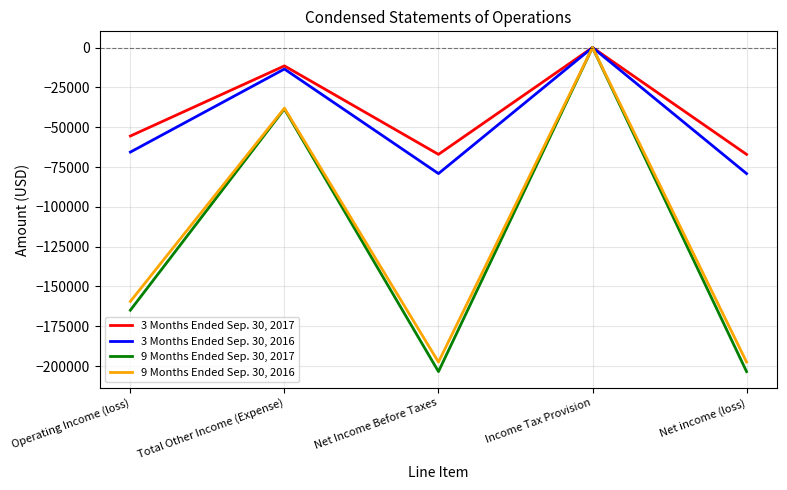

What is the difference between the maximum and minimum values in the 3 Months Ended Sep. 30, 2016 series?

79123